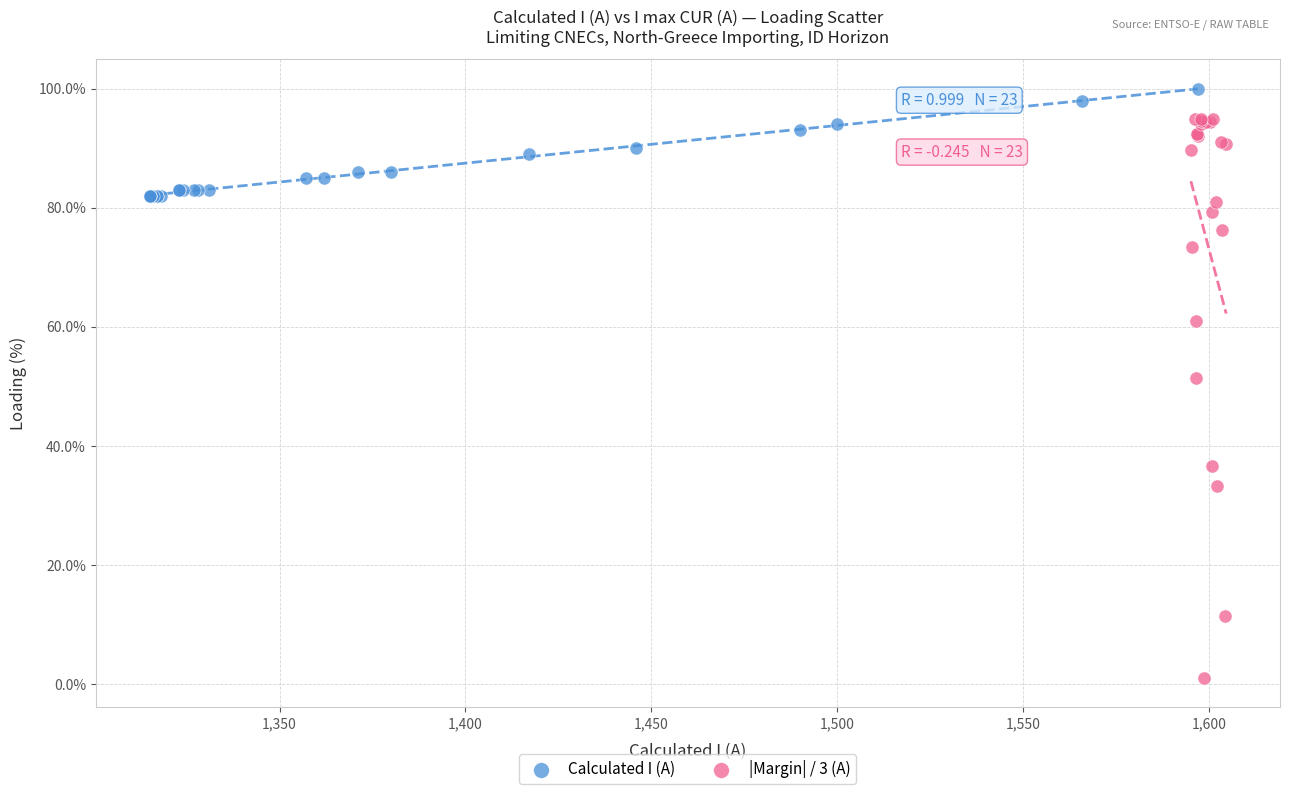

Which series contains the highest Y value?

Calculated I (A)